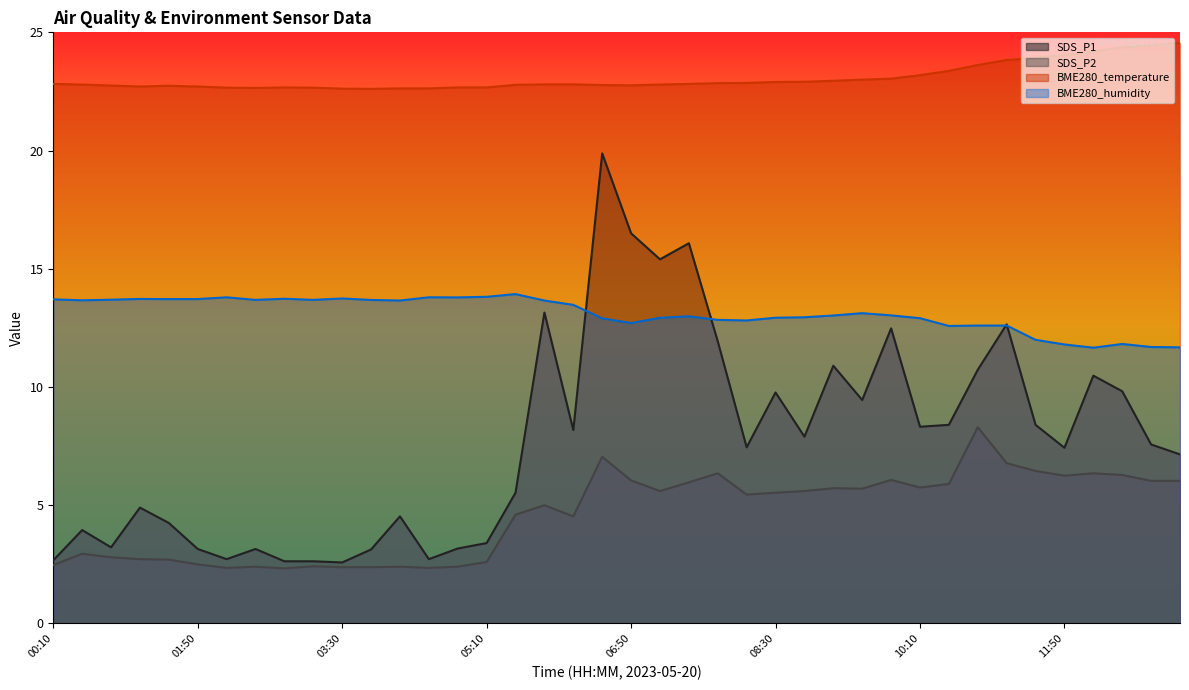

What are all the series names shown in the legend?

SDS_P1, SDS_P2, BME280_temperature, BME280_humidity